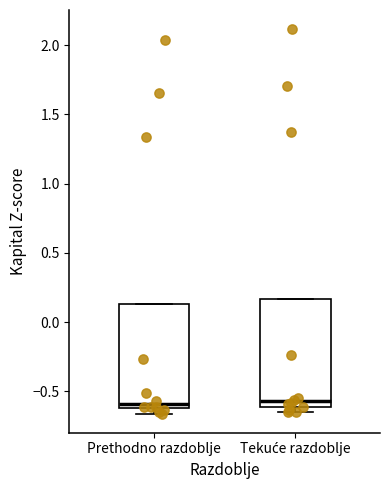

Reading left to right, read every box against the y-axis: the position of its median line, the range the box covers, and the ends of its whiskers. The values are not printed on the chart, so give them approximately, as read against the axis.

Prethodno razdoblje: median -0.60 (just above the box's lower edge), box -0.60 to 0.15, whiskers -0.65 to 0.15
Tekuće razdoblje: median -0.55, box -0.60 to 0.15, whiskers -0.65 to 0.15